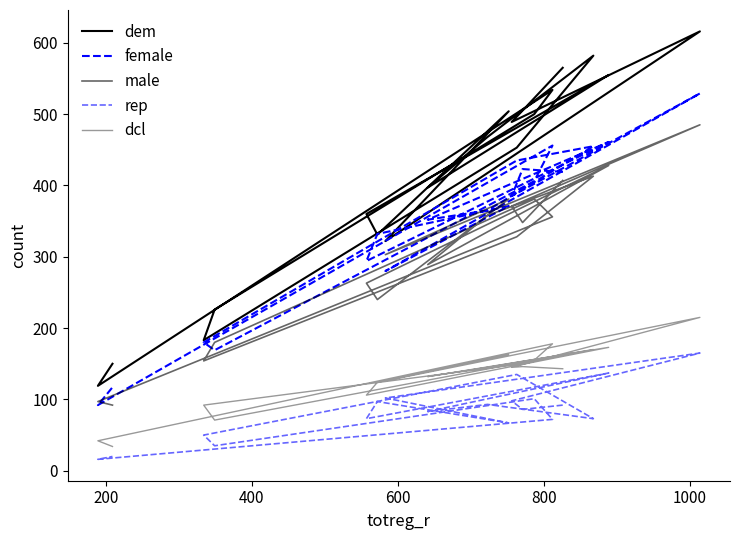

Which series ends up on top after the final intersection of female and male?

female